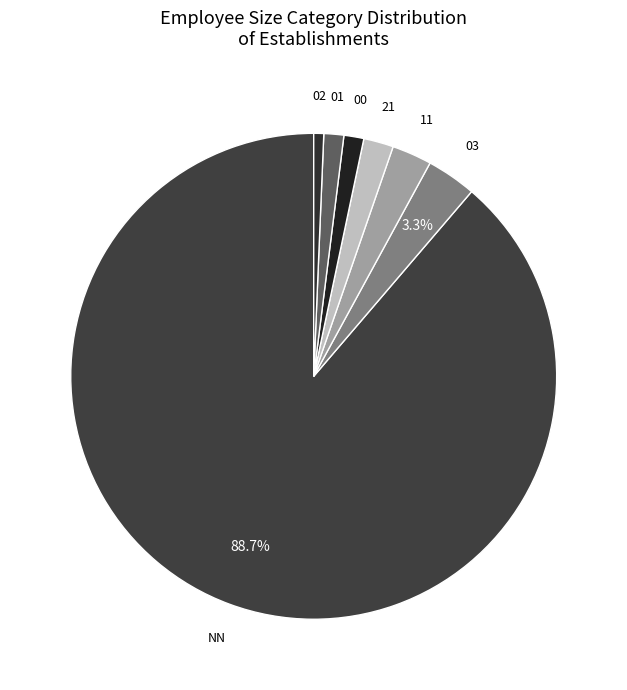

Which category has the biggest portion of the pie?

NN